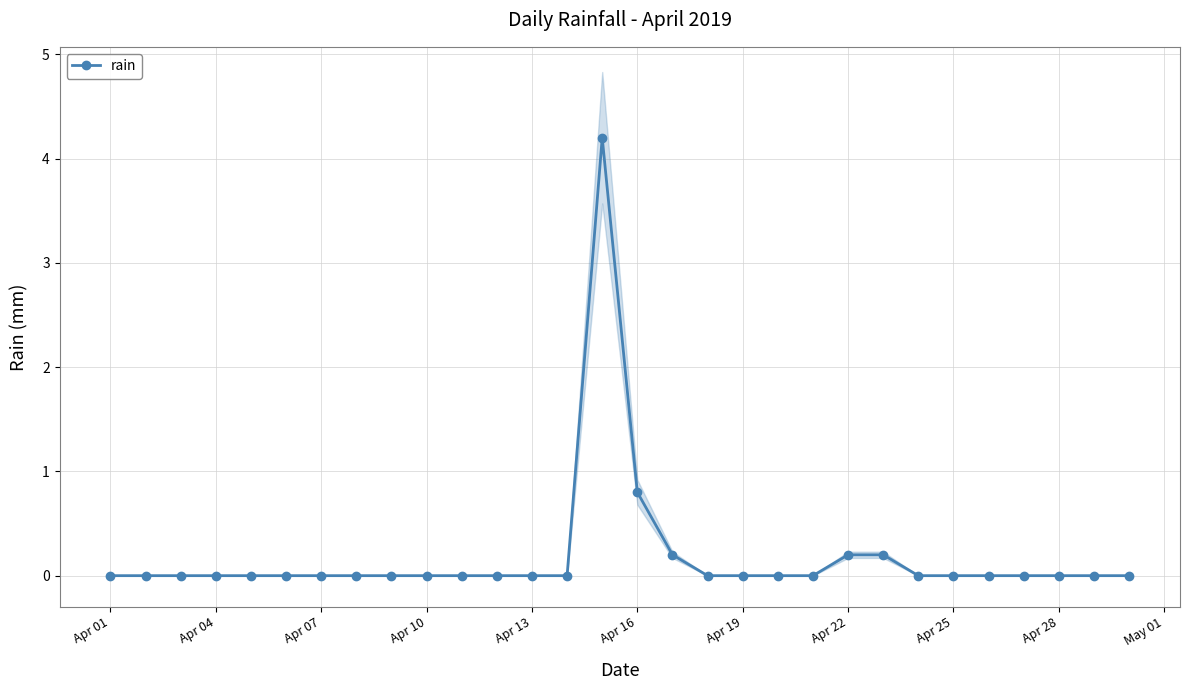

Where is rain nearest to the value 2?

Apr 16